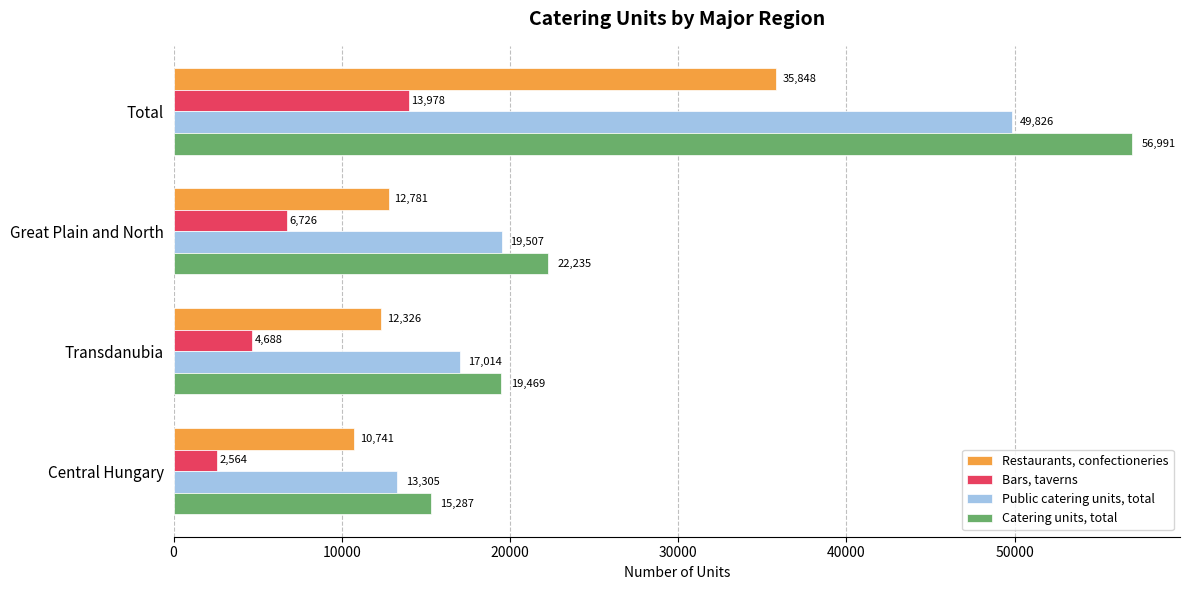

Which series changed the most between Central Hungary and Total?

Catering units, total